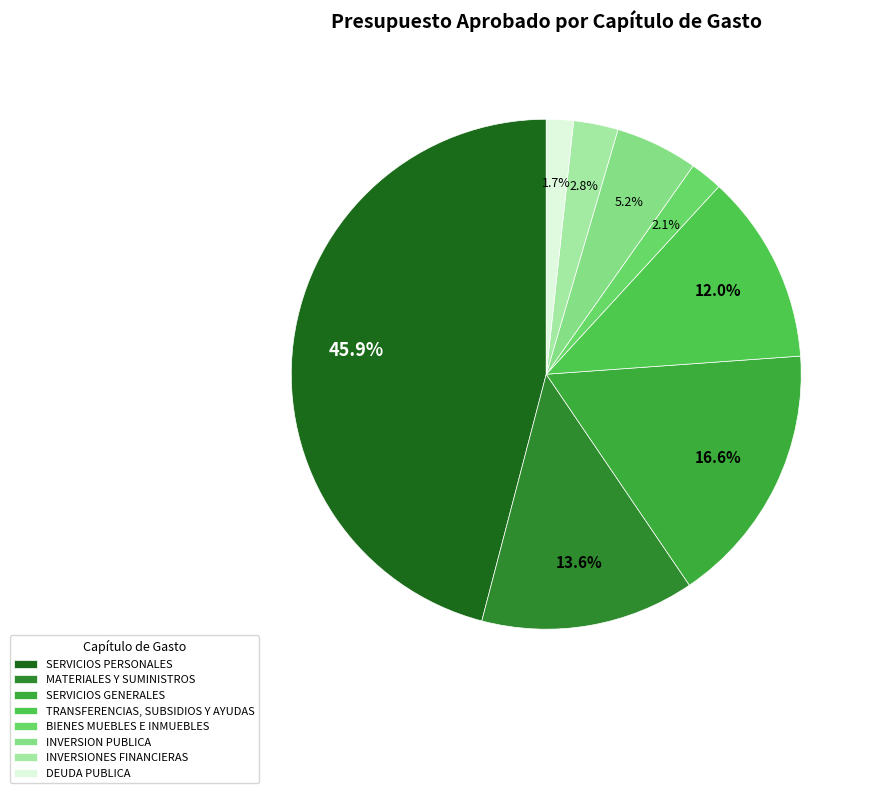

How many segments does this pie chart have?

8